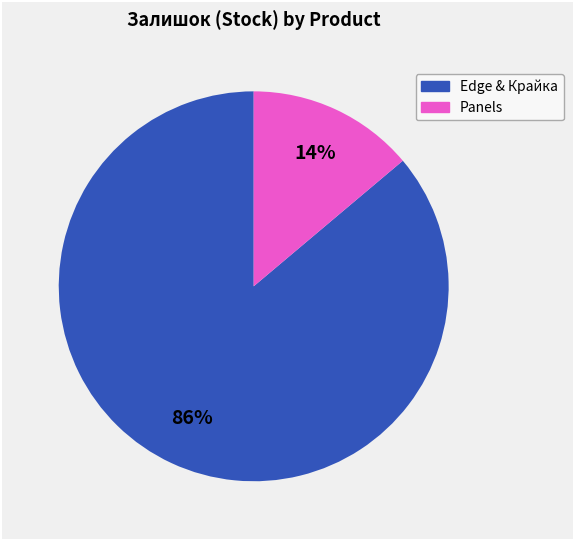

To the nearest percent, what is the average slice percentage?

50%